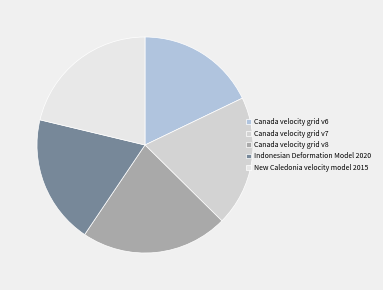

True or false: Canada velocity grid v6 accounts for 5% of the total.

False